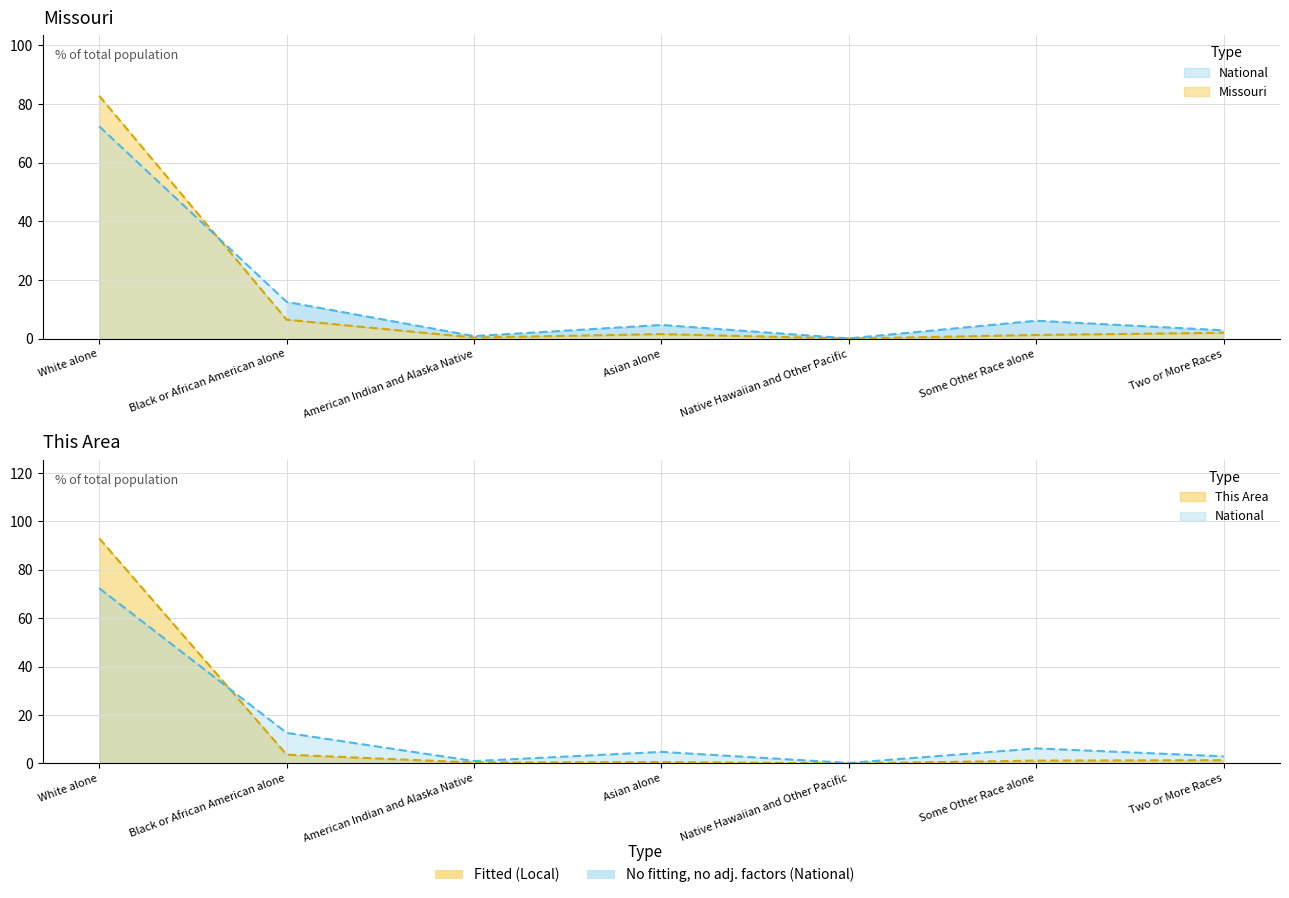

Where does the Missouri series first go above 1?

White alone